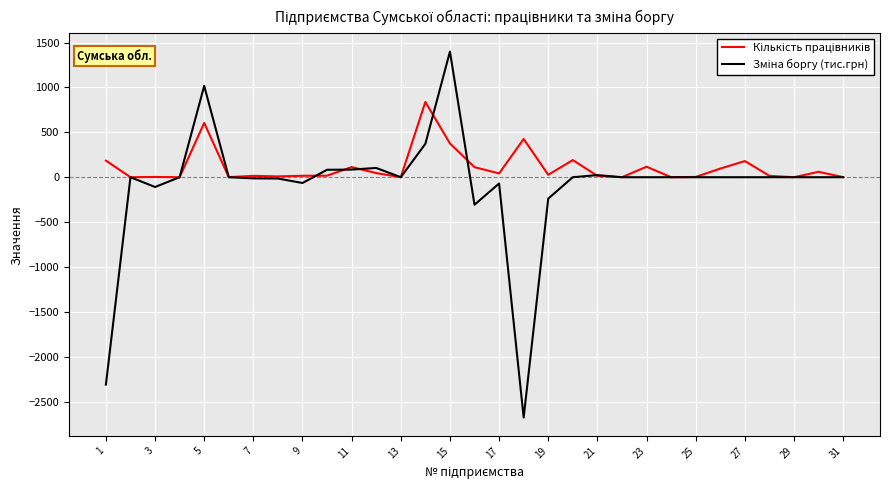

What is the greatest value displayed?

1400.0